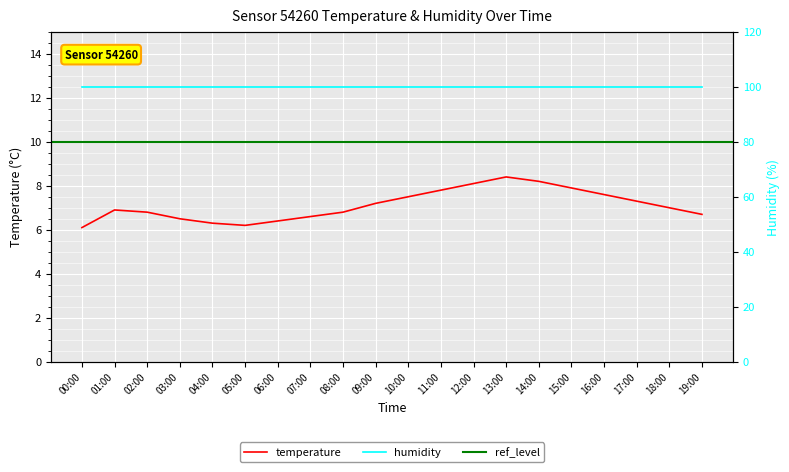

What is the average value?

7.1